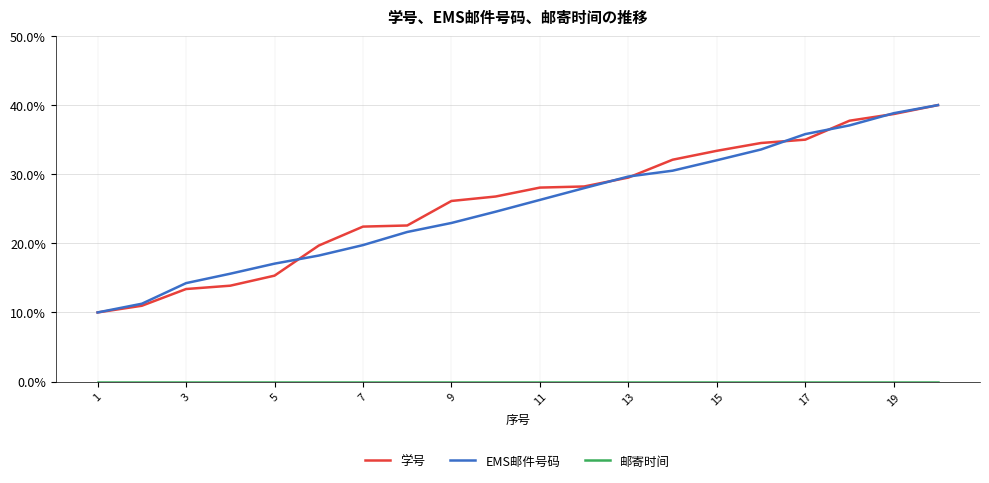

Count the number of data series in this chart.

3